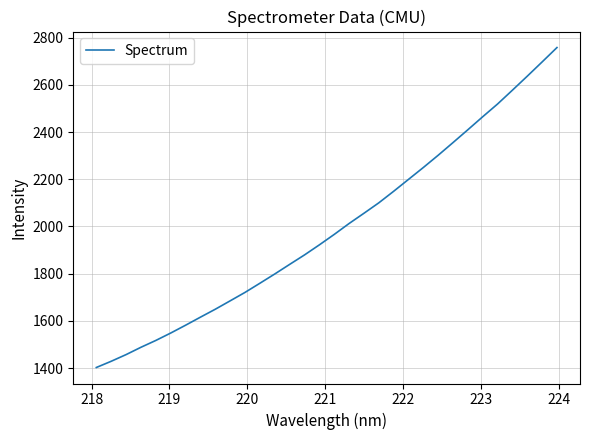

What is the difference between the maximum and minimum values?

1355.8